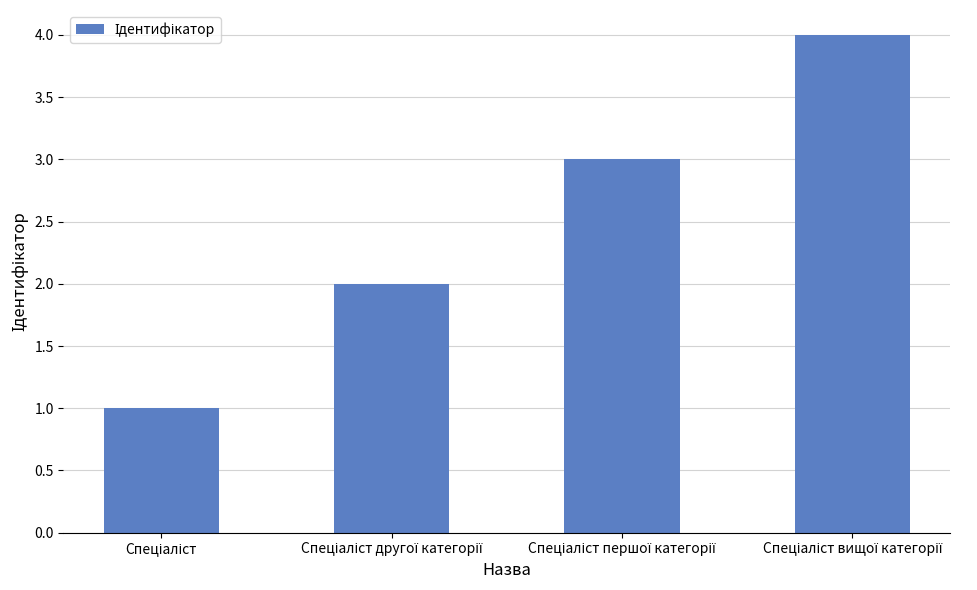

What is the greatest value displayed?

4